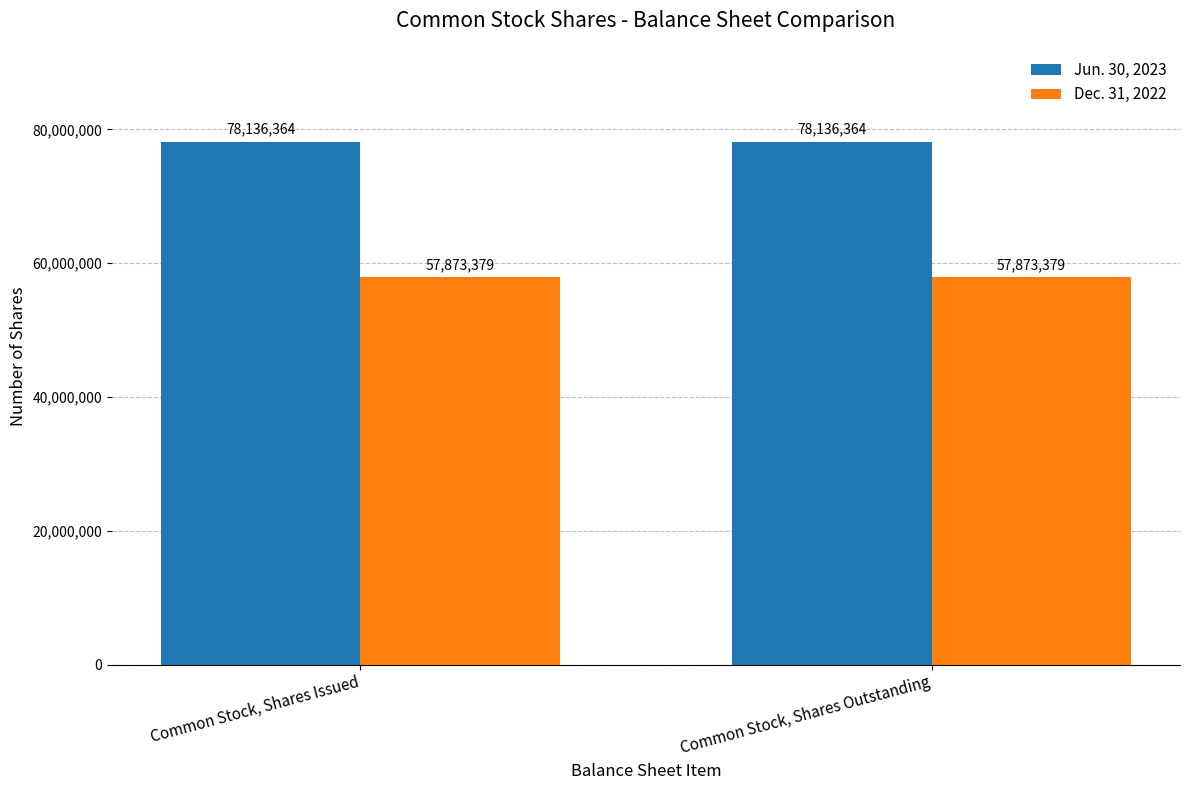

List the series in order of their peak value, highest first.

Jun. 30, 2023, Dec. 31, 2022